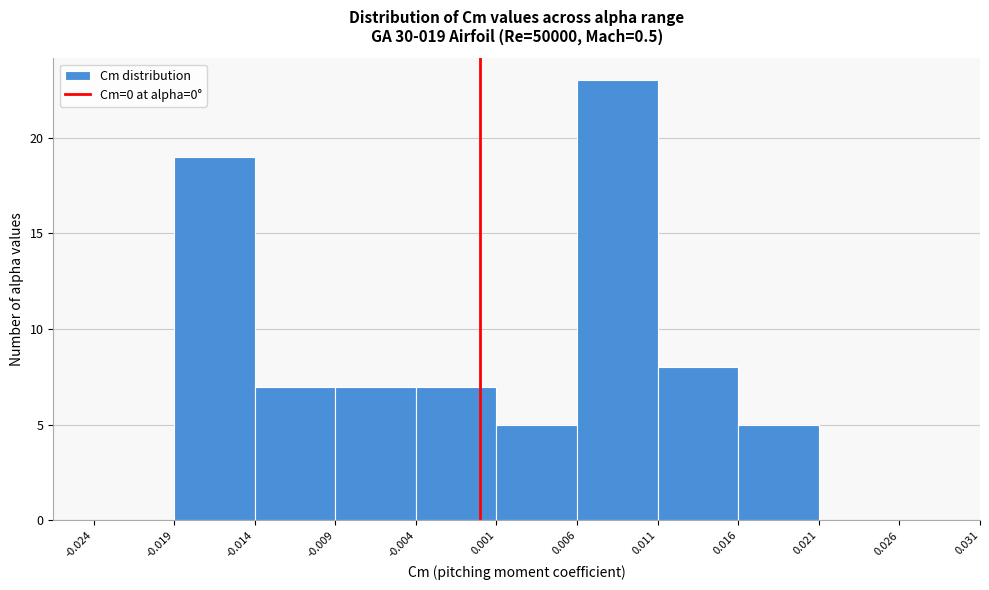

Over which range of the x-axis is the bar tallest?

0.006 to 0.011